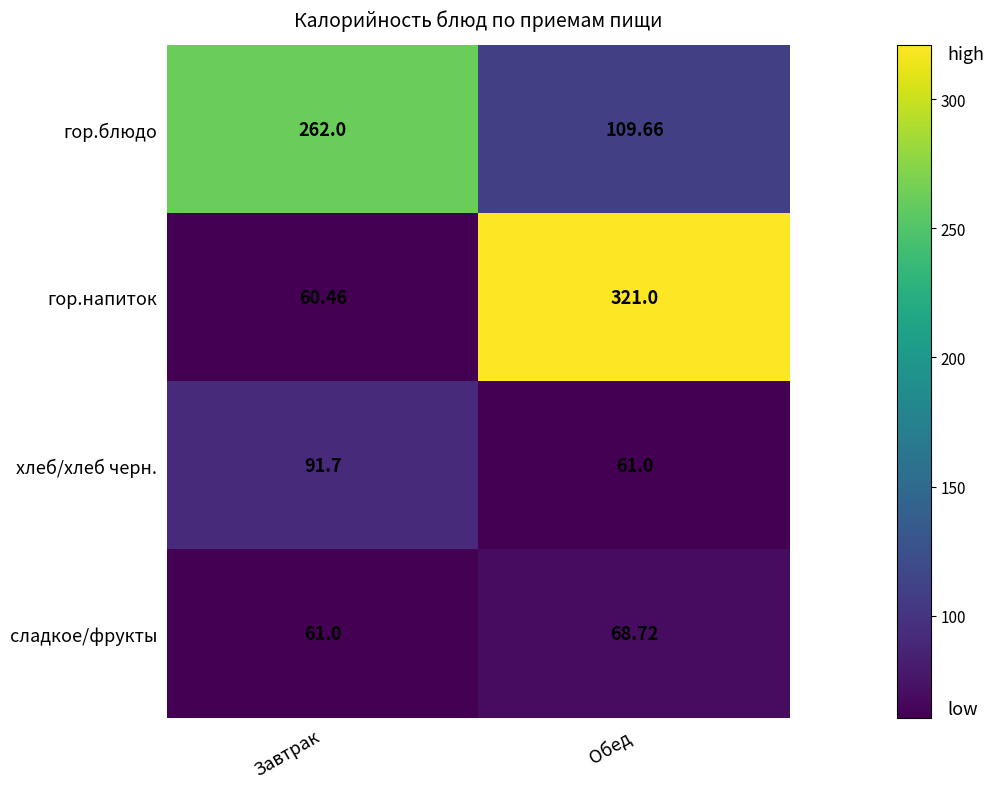

At which label does сладкое/фрукты reach its peak?

Обед